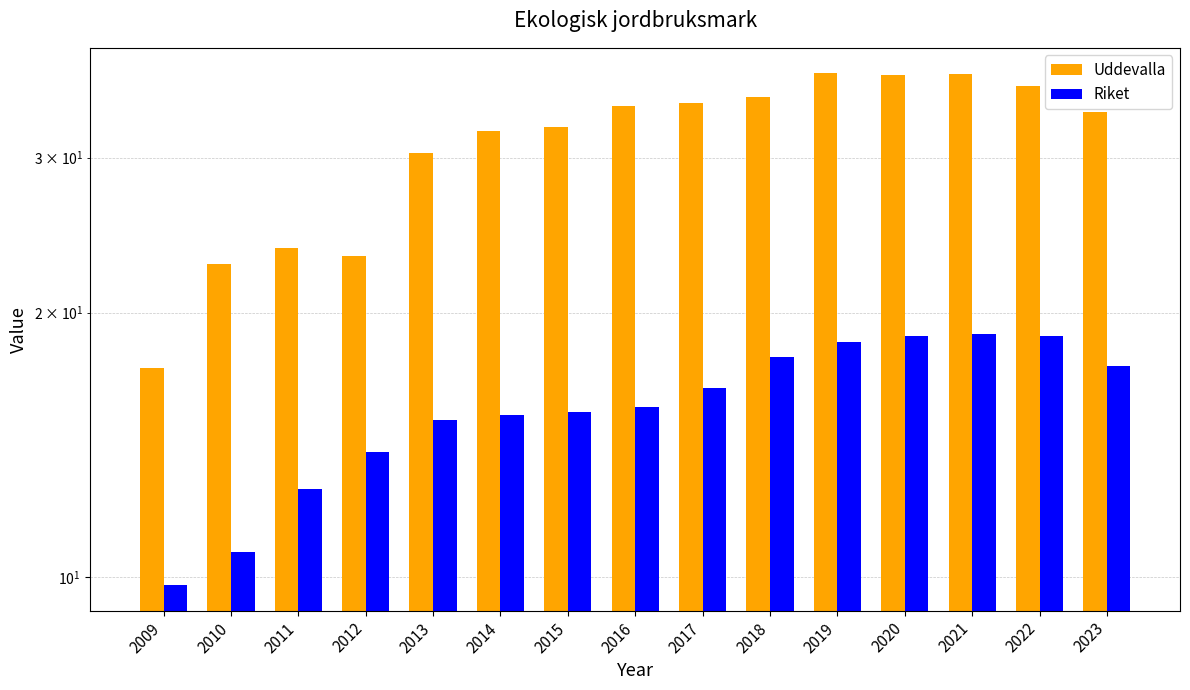

Rank the series by their average value, from highest to lowest.

Uddevalla, Riket